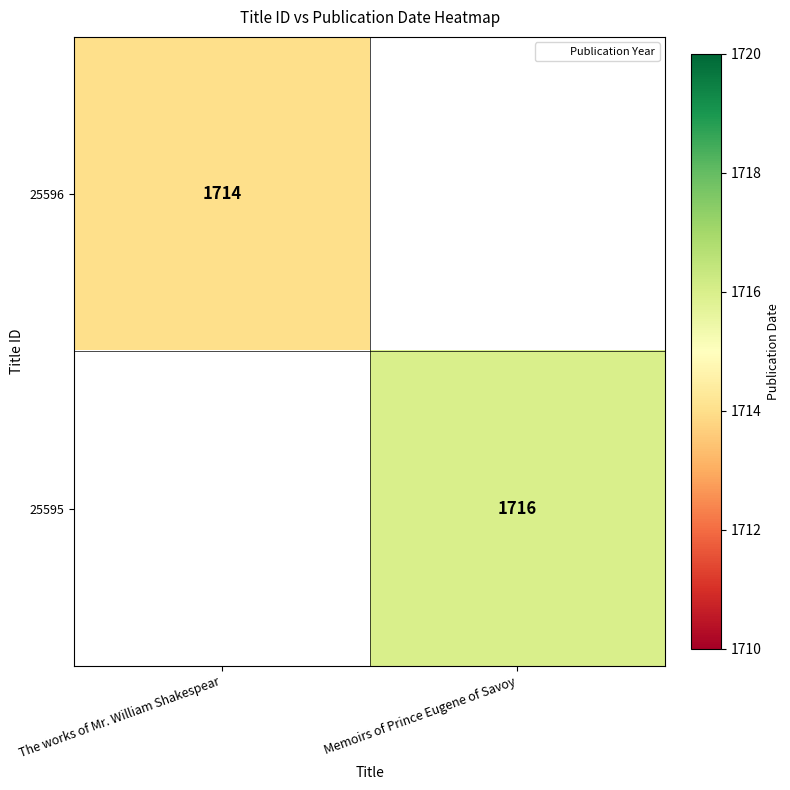

The value of 25596 at The works of Mr. William Shakespear is 1714. True or false?

True